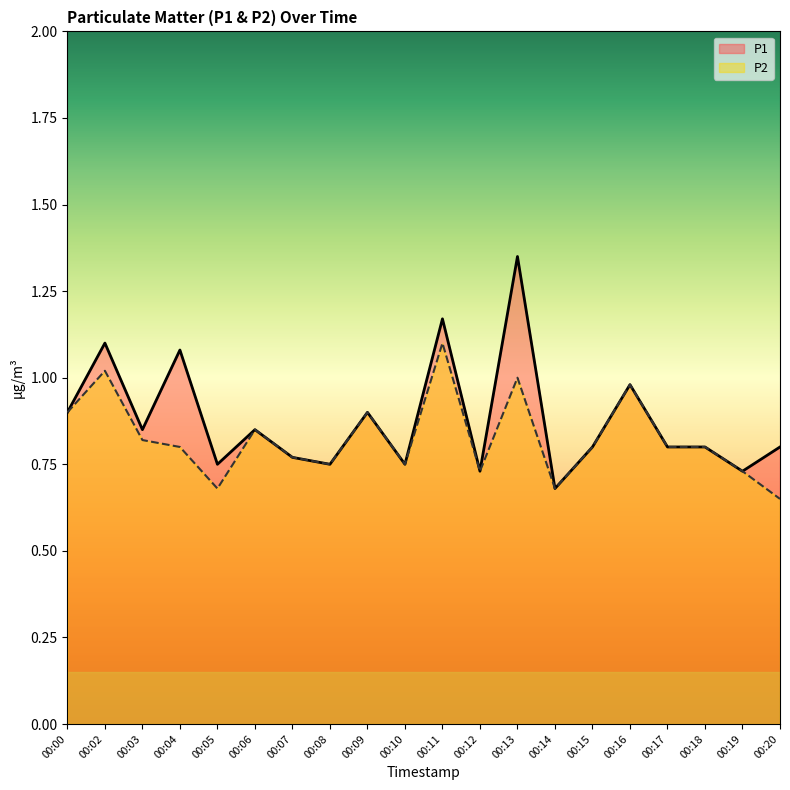

At which label does P2 reach its minimum?

00:20